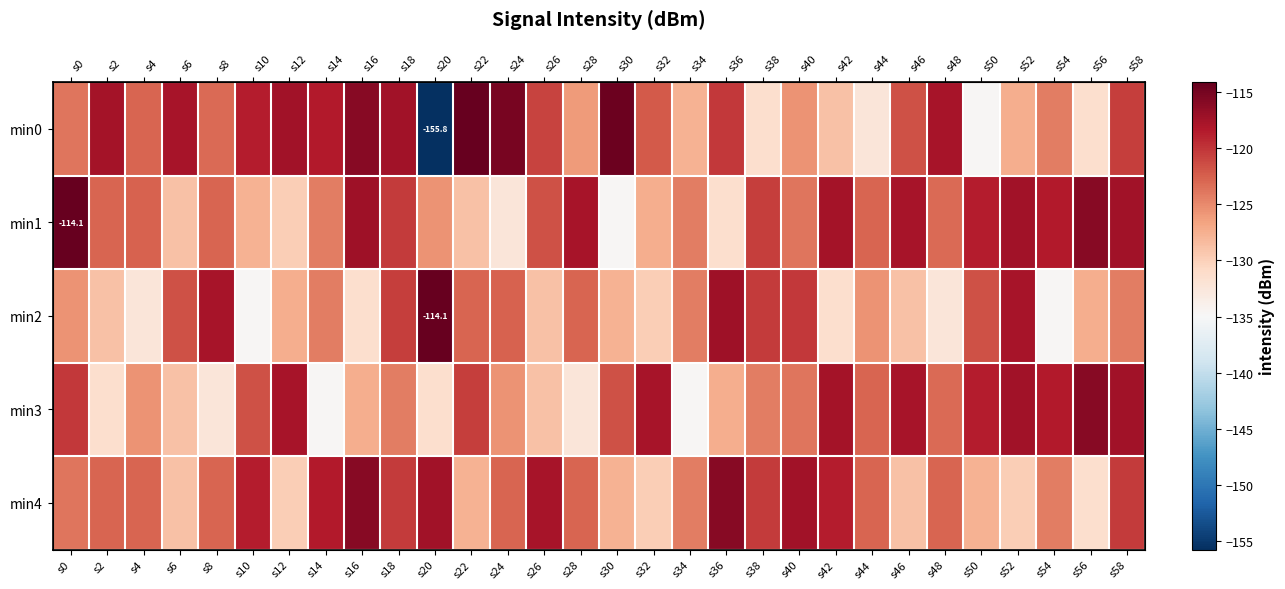

At s50, list the series in order from smallest to largest.

min0, min4, min2, min1, min3